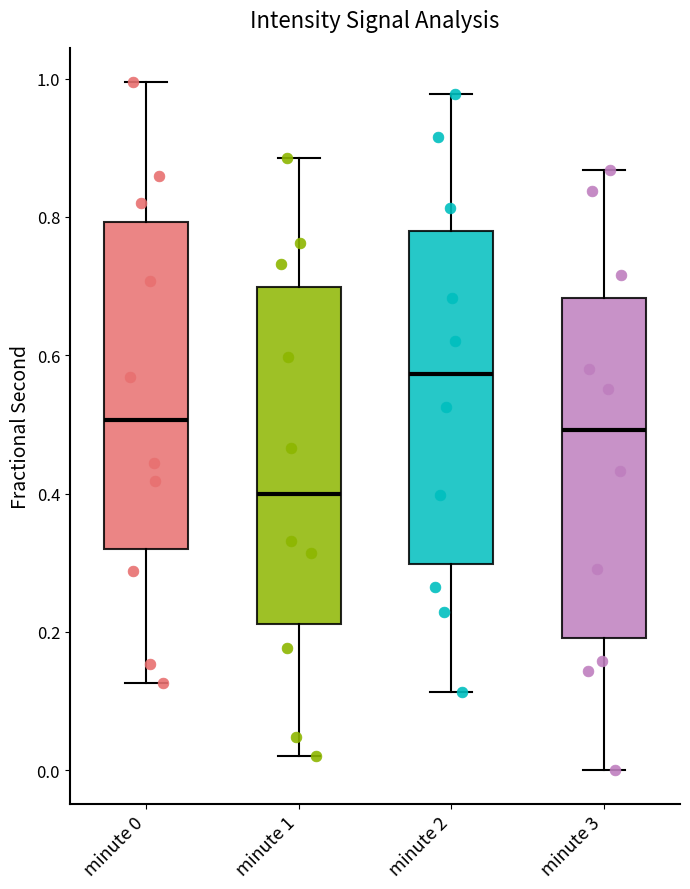

Which box's median line is the highest?

minute 2